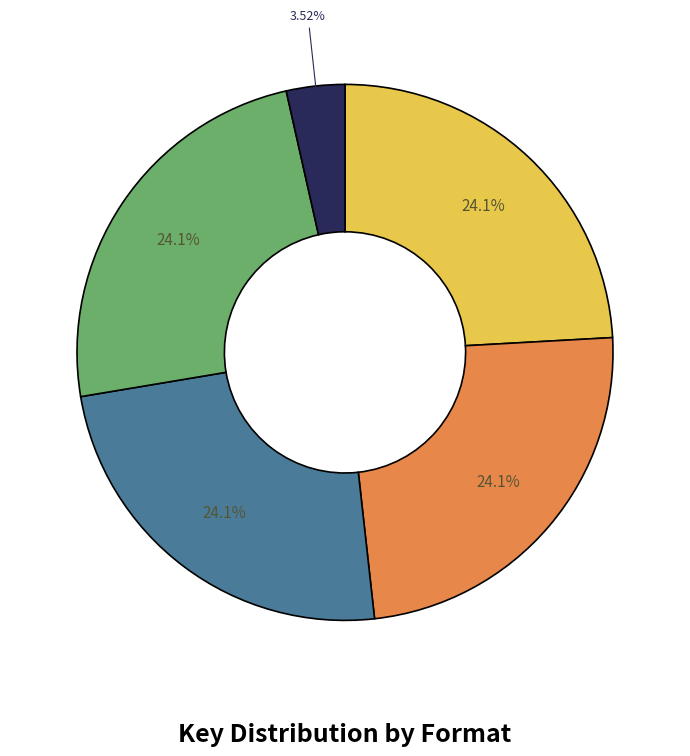

To the nearest percent, what portion does Trade Paperback (Education of Patience) represent?

4%